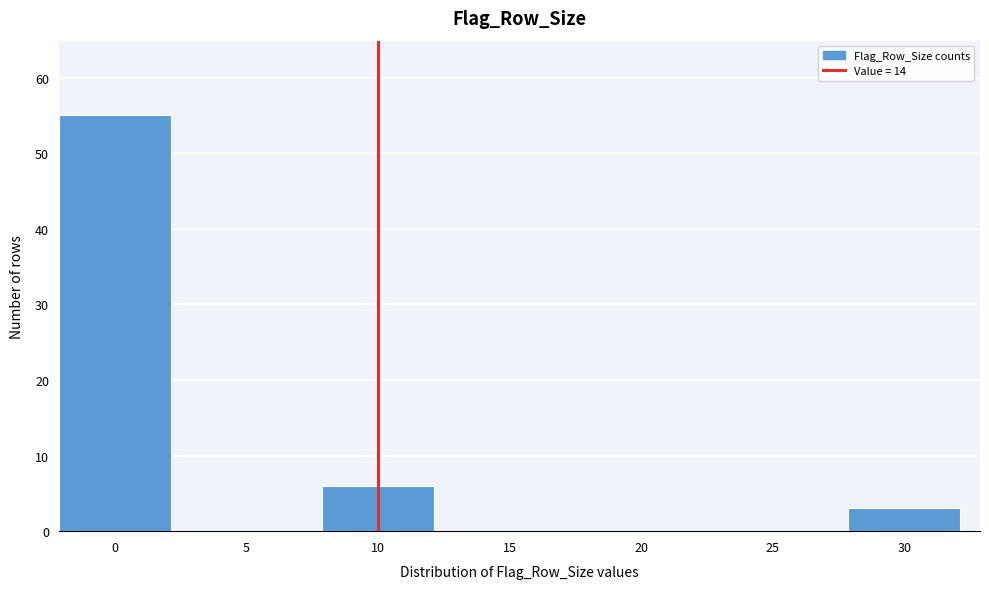

Reading left to right, extract all data points from this chart.

0=55	5=0	10=6	15=0	20=0	25=0	30=3